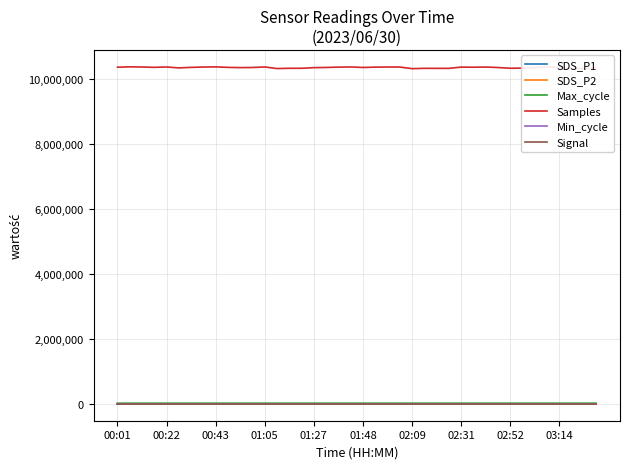

List the series in order of their peak value, lowest first.

Signal, SDS_P2, SDS_P1, Min_cycle, Max_cycle, Samples